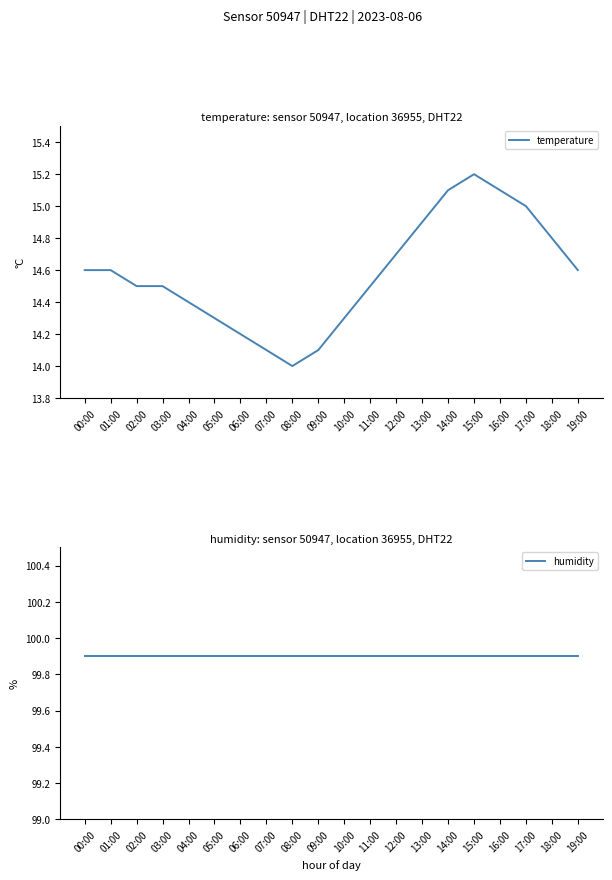

Rank the series by their average value, from highest to lowest.

humidity, temperature